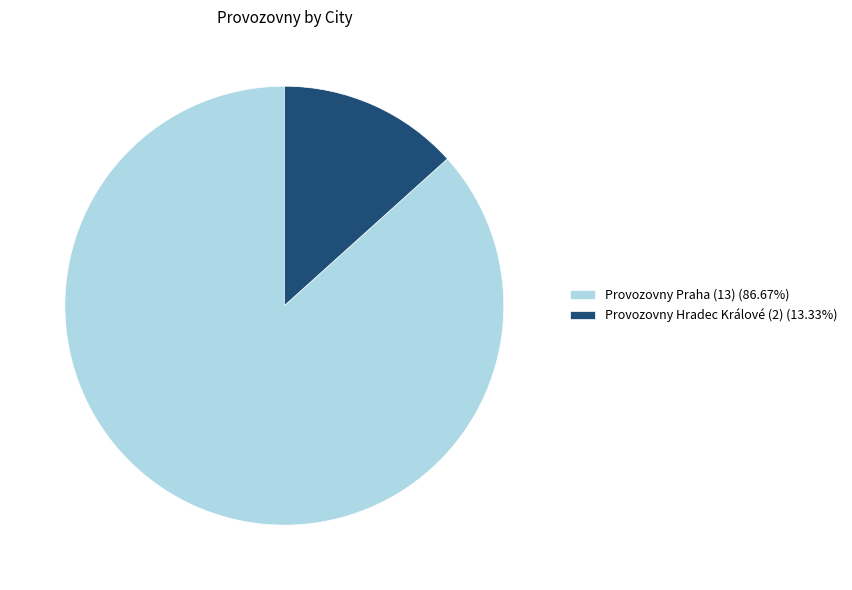

Which slice is the smallest?

Provozovny Hradec Králové (2)